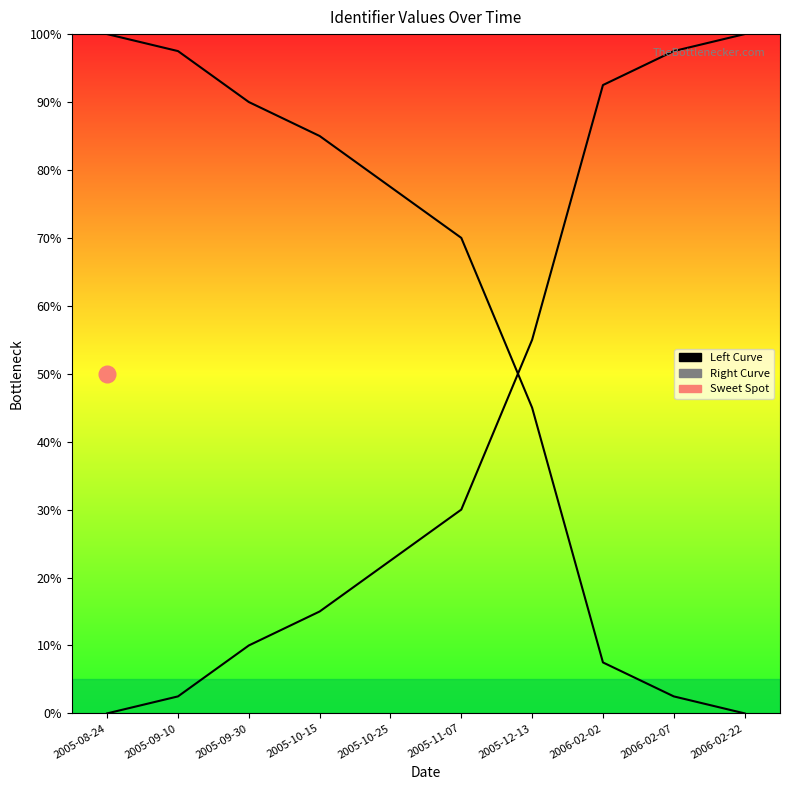

Is it true that Right Curve equals 15.0 at 2005-10-15?

True